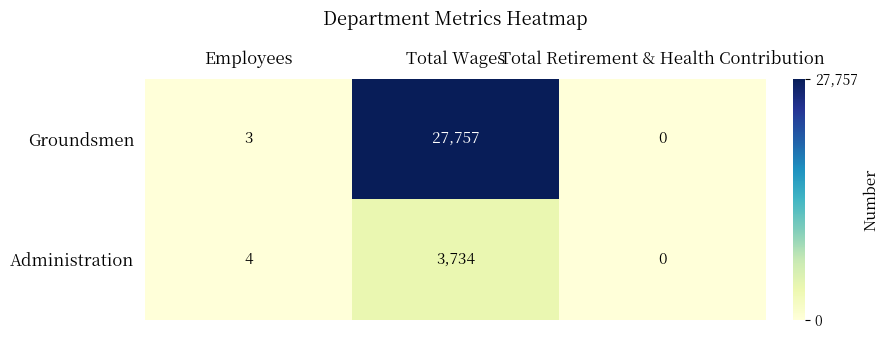

Is the value of Administration at Total Retirement & Health Contribution greater than the value of Groundsmen at Total Wages?

No